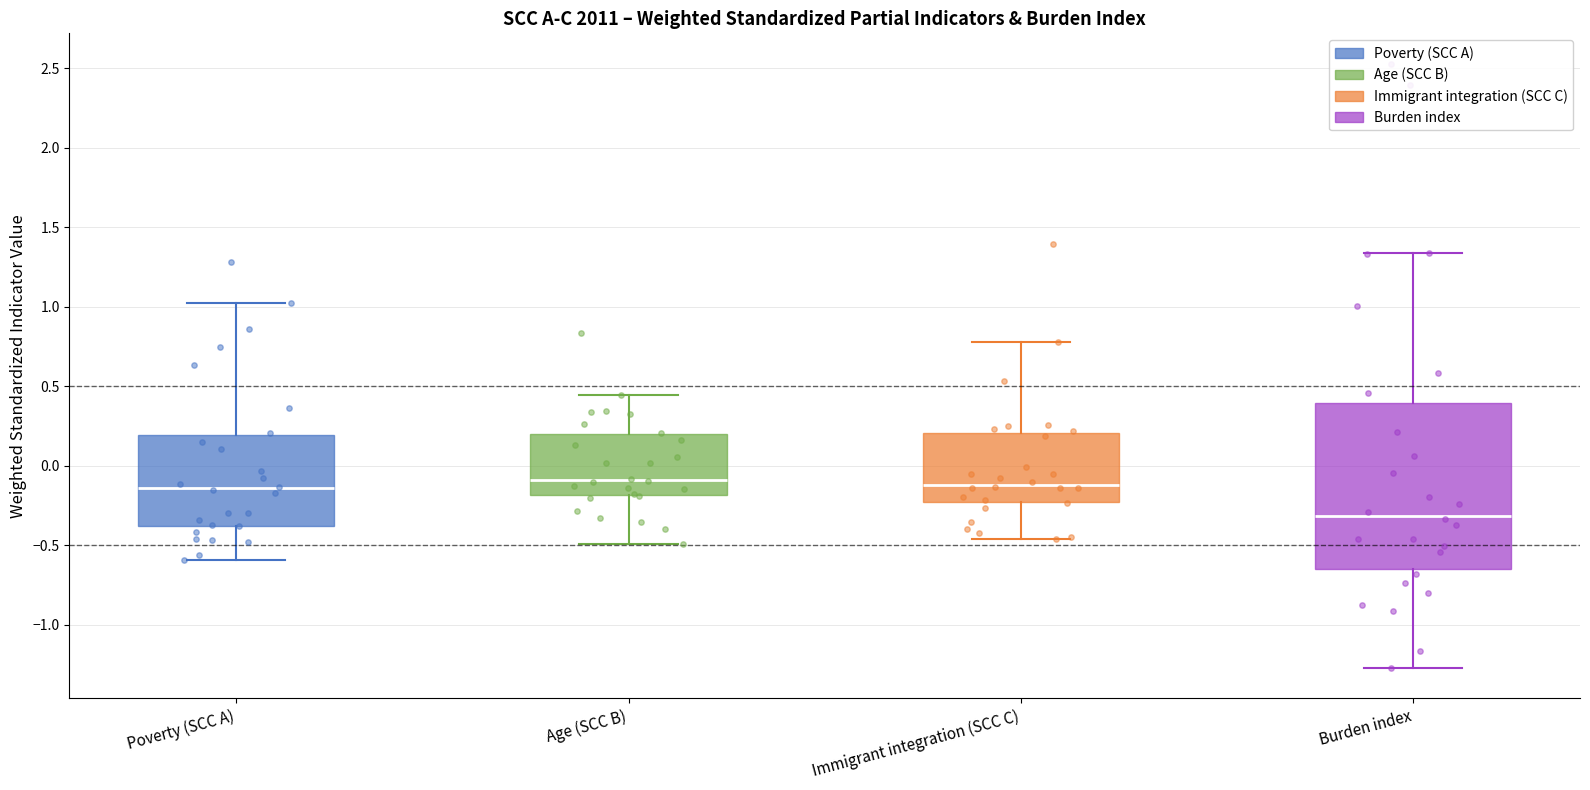

Reading left to right, transcribe this box plot: for each box, give where its median line is, the range the box spans, and where its two whiskers end, as read against the y-axis. The values are not printed on the chart, so give them approximately, as read against the axis.

Poverty (SCC A): median -0.15, box -0.40 to 0.20, whiskers -0.60 to 1.05
Age (SCC B): median -0.10, box -0.20 to 0.20, whiskers -0.50 to 0.45
Immigrant integration (SCC C): median -0.10, box -0.25 to 0.20, whiskers -0.45 to 0.80
Burden index: median -0.30, box -0.65 to 0.40, whiskers -1.30 to 1.35